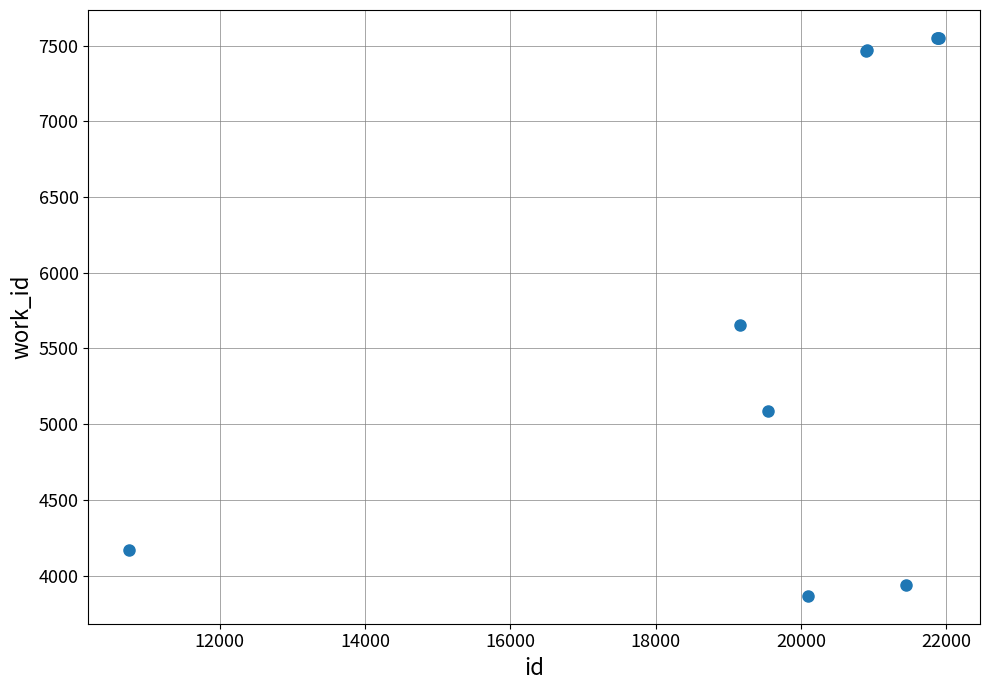

What Y value in the scatter plot is closest to 5708?

5658